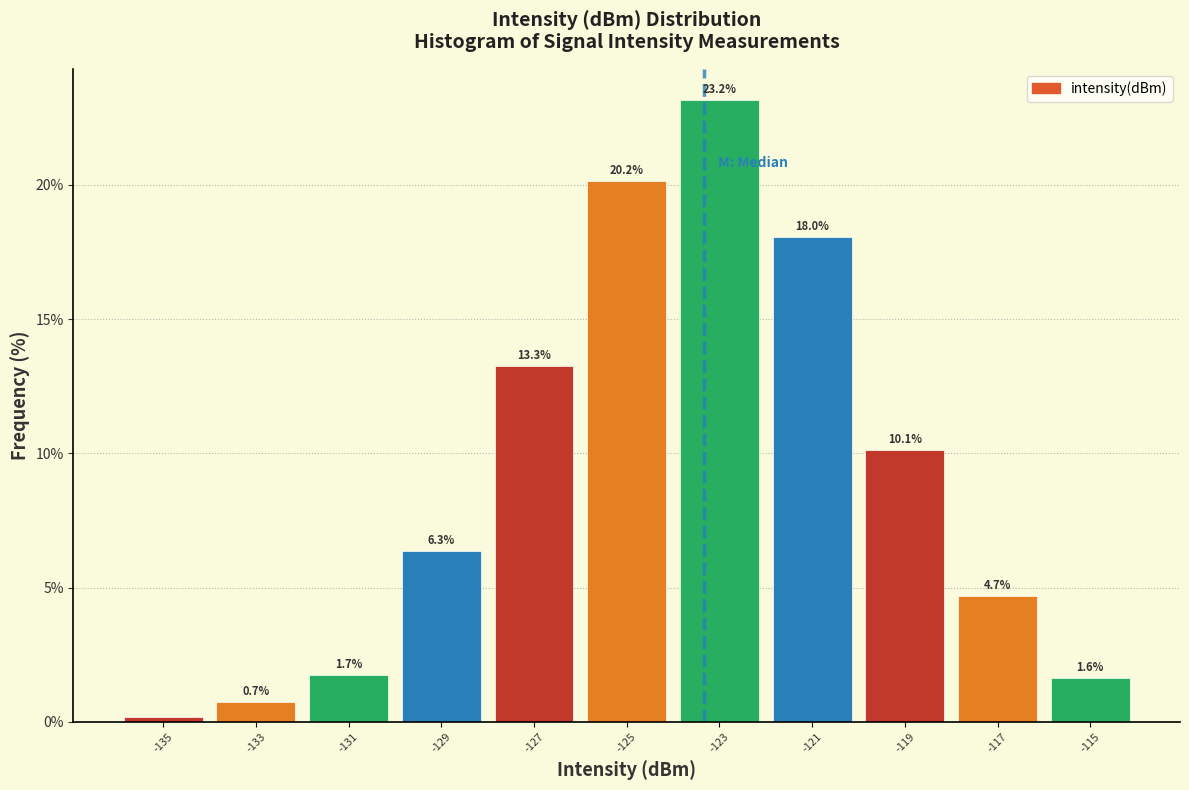

Over which range of the x-axis is the bar tallest?

-124 to -122